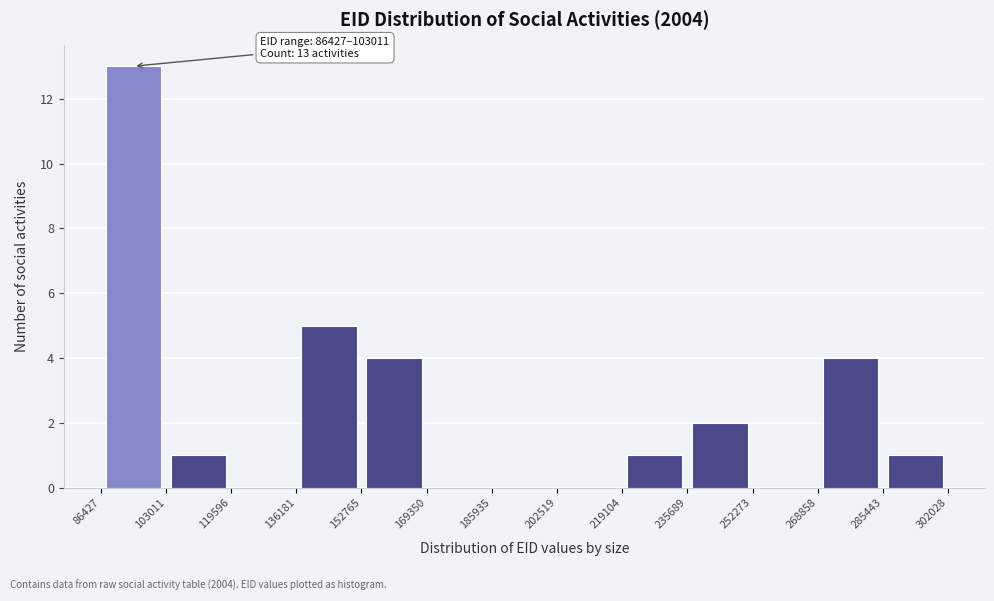

Which range on the x-axis has the tallest bar?

86427 to 103011